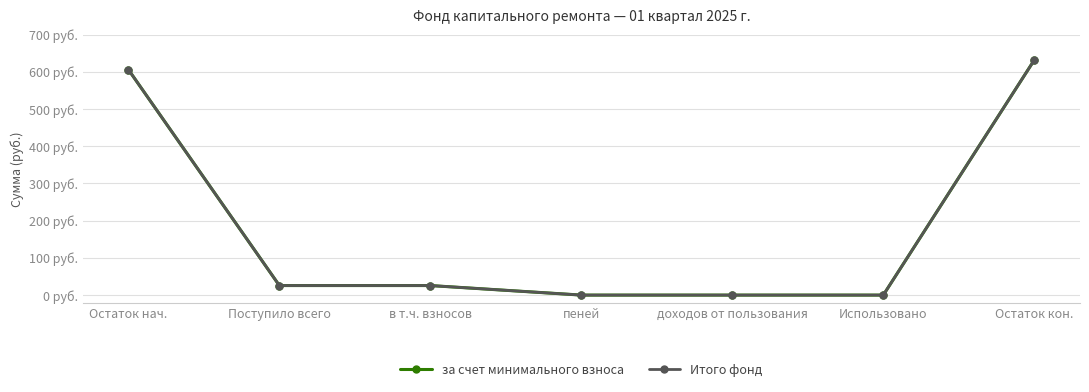

Reading right to left, what are all the values shown in this chart?

за счет минимального взноса: Остаток кон.=631.7	Использовано=0.0	доходов от пользования=0.0	пеней=0.0	в т.ч. взносов=25.6	Поступило всего=25.6	Остаток нач.=606.1
Итого фонд: Остаток кон.=631.7	Использовано=0.0	доходов от пользования=0.0	пеней=0.0	в т.ч. взносов=25.6	Поступило всего=25.6	Остаток нач.=606.1